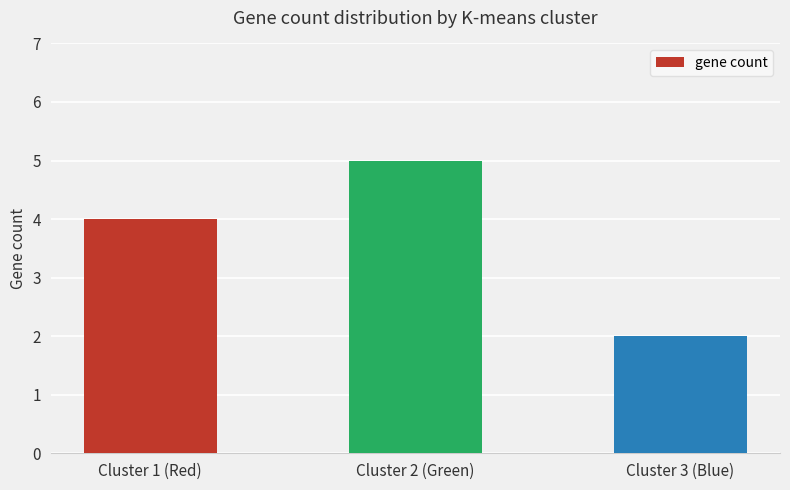

Rank the categories by value from lowest to highest.

Cluster 3 (Blue), Cluster 1 (Red), Cluster 2 (Green)